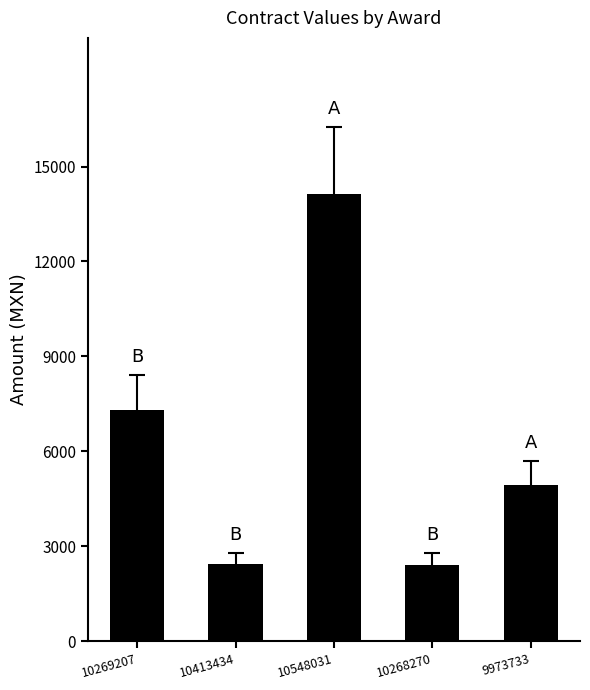

What is the average value?

6246.8